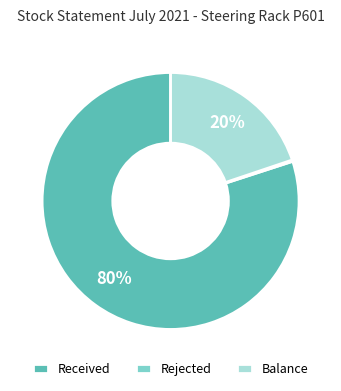

Is there a majority slice in this chart?

Yes